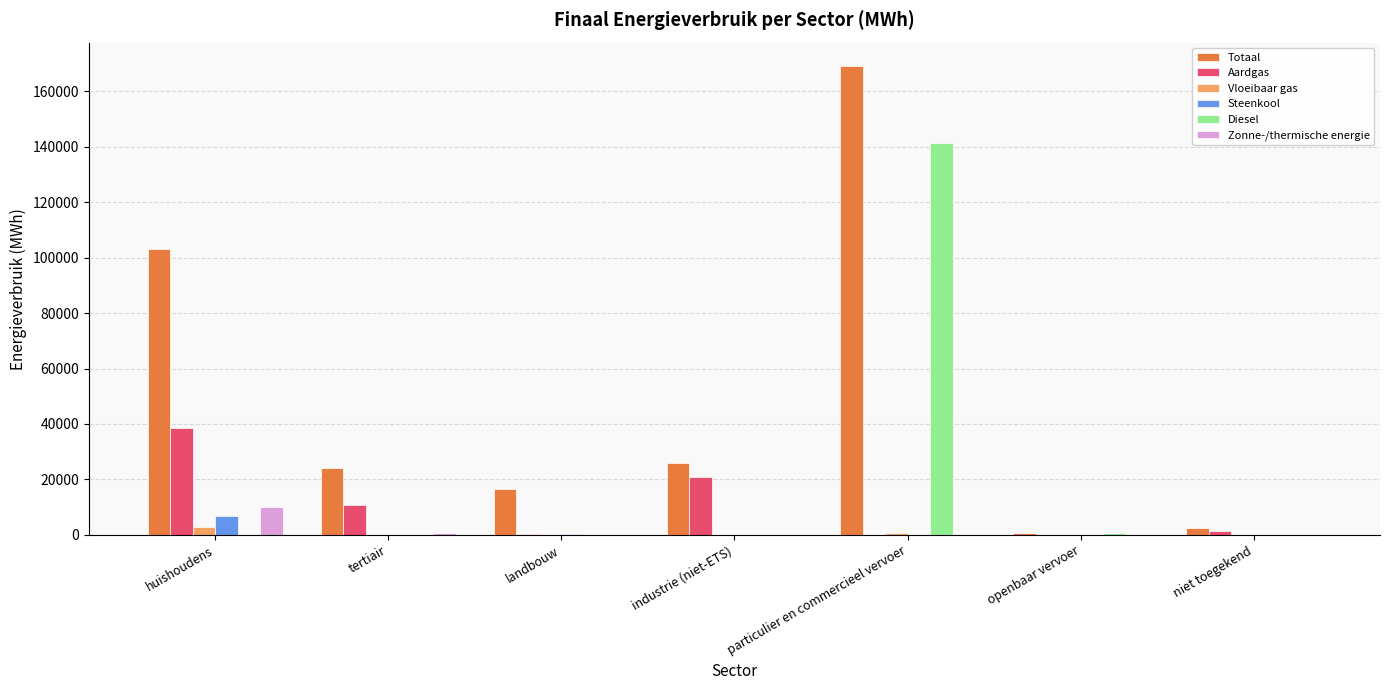

True or false: Aardgas has a value of 10700.6 at tertiair.

True